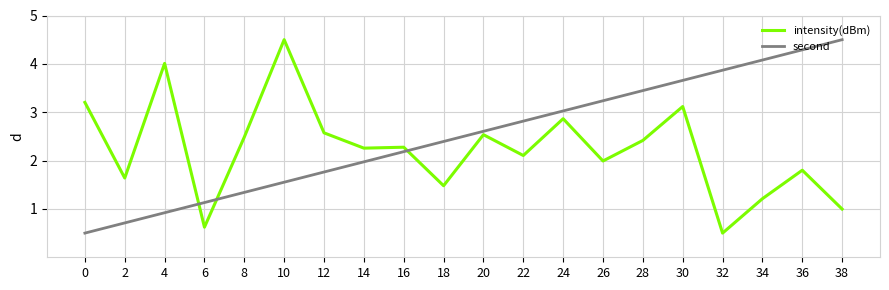

How many intersections are there between second and intensity(dBm)?

3